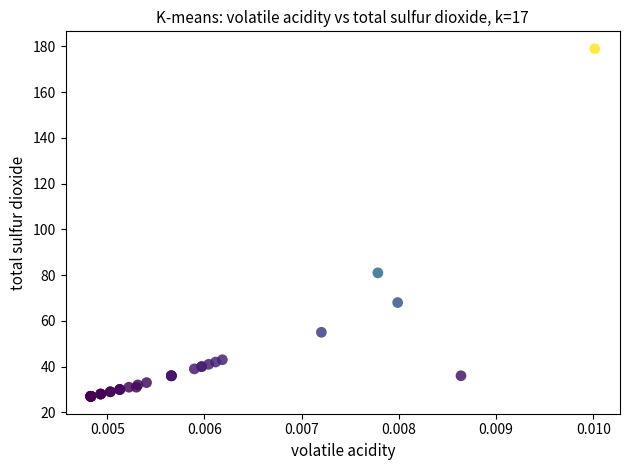

What Y value in the scatter plot is closest to 103?

81